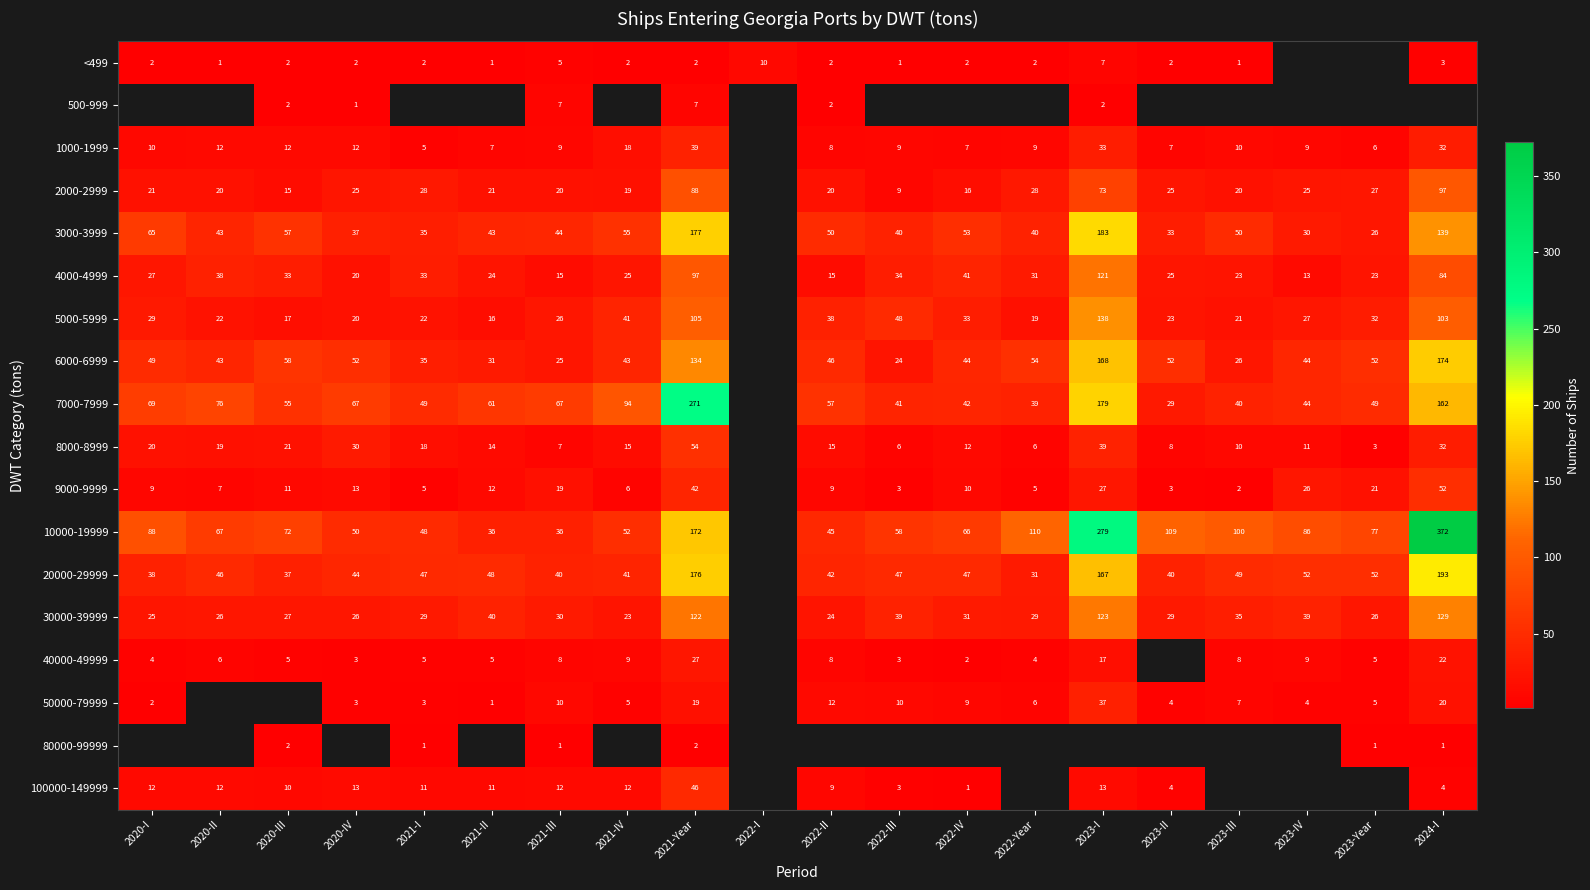

Count the number of data series in this chart.

18